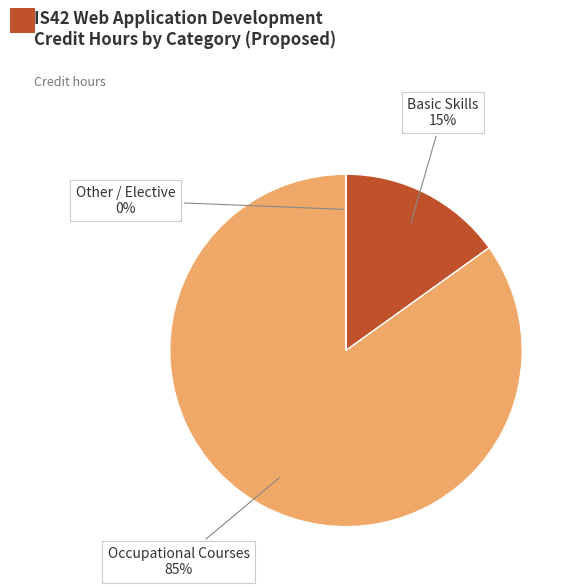

How much of the chart is everything except Basic Skills Courses?

84.9%